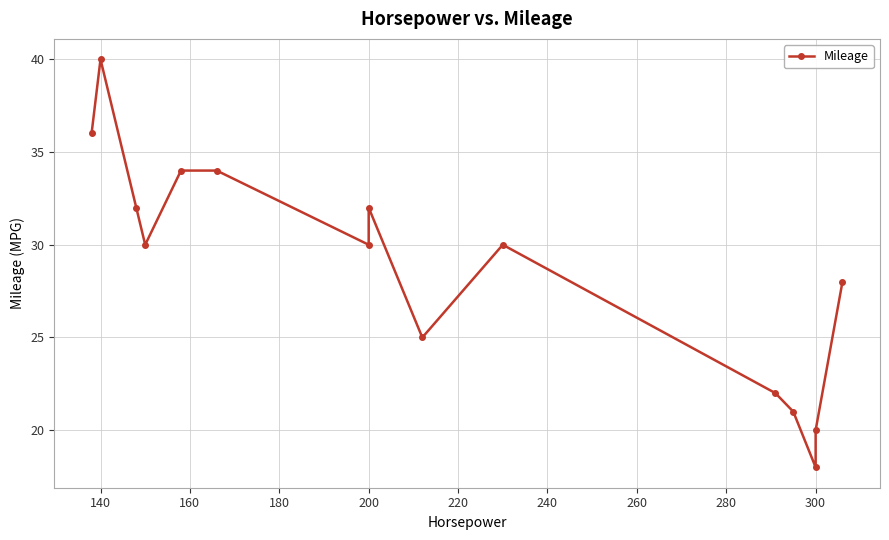

What is the value of the 10th point from the left?

30